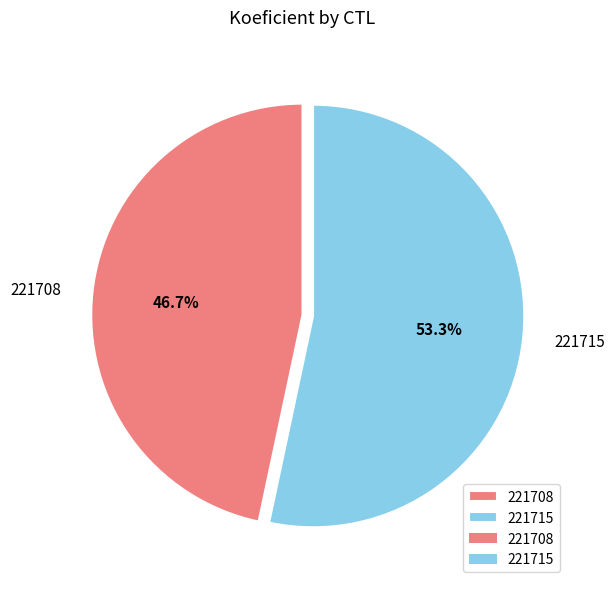

Does any single category account for the majority?

Yes